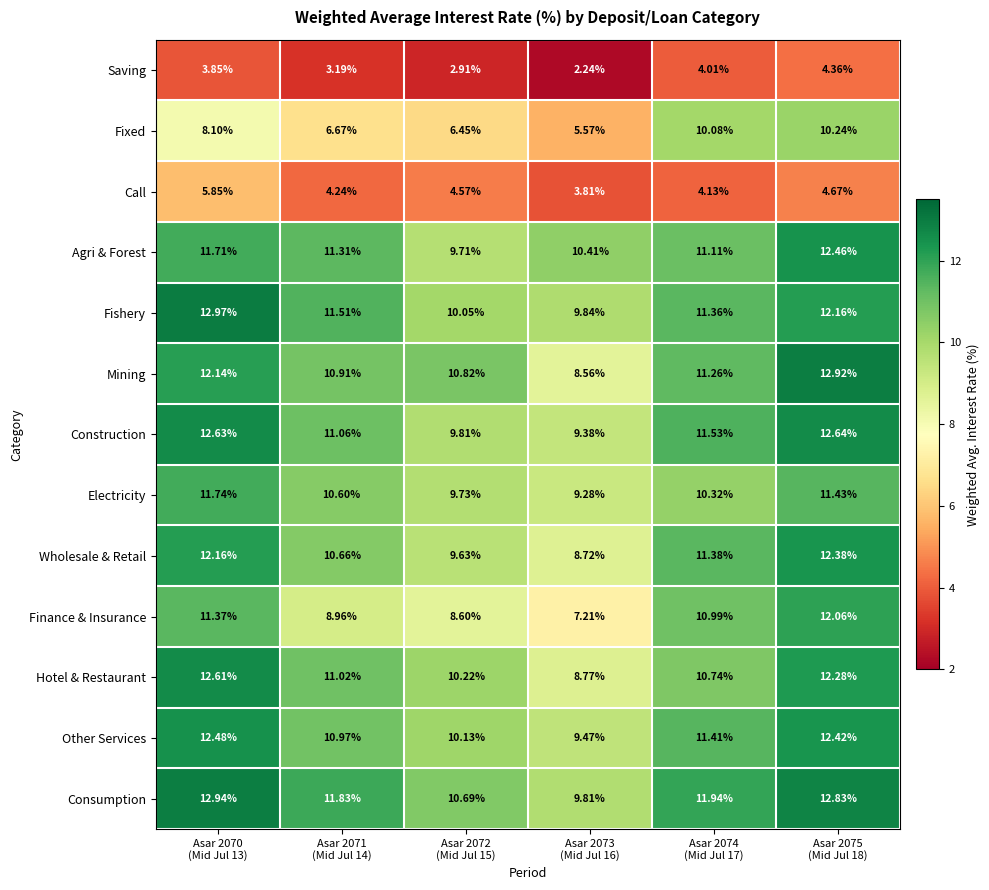

Which series has the largest total across all categories?

Consumption